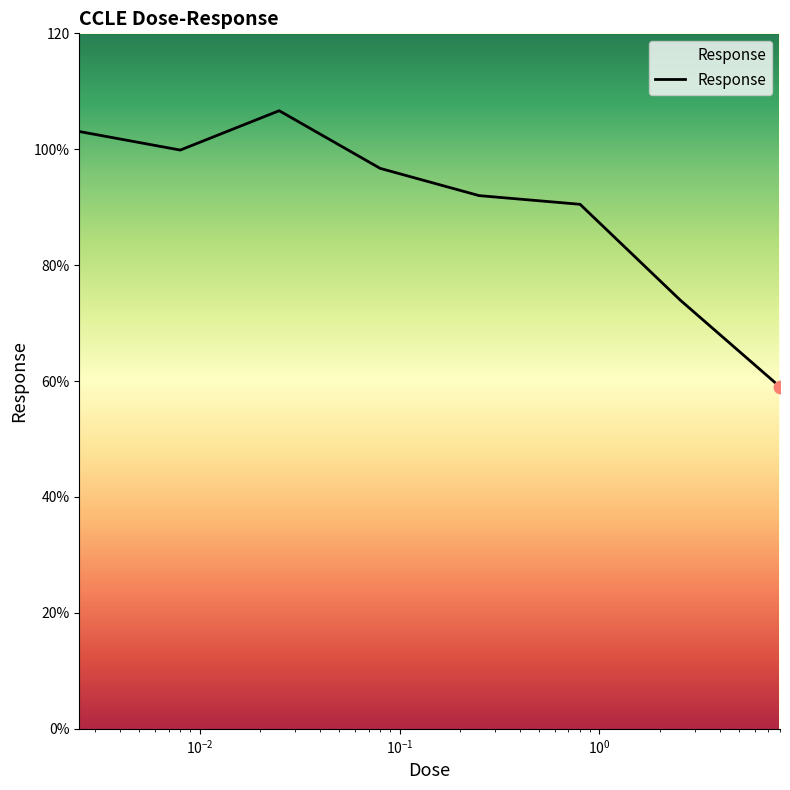

Does the chart have visible grid lines?

No